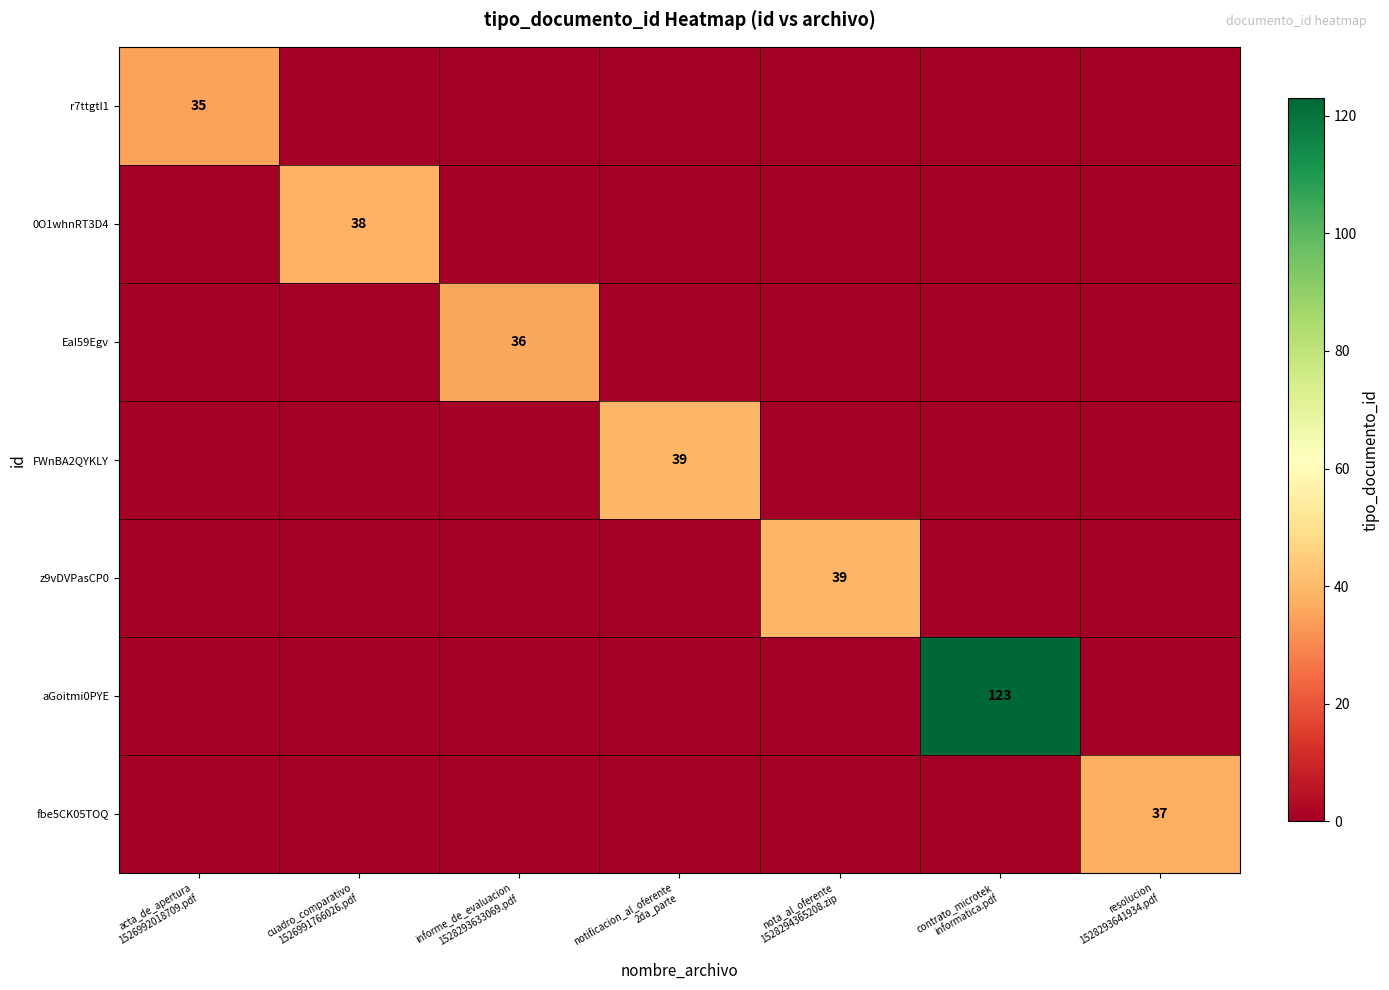

Is the value of aGoitmi0PYE at contrato_microtek informatica.pdf greater than the value of r7ttgtI1 at nota_al_oferente 1528294365208.zip?

Yes